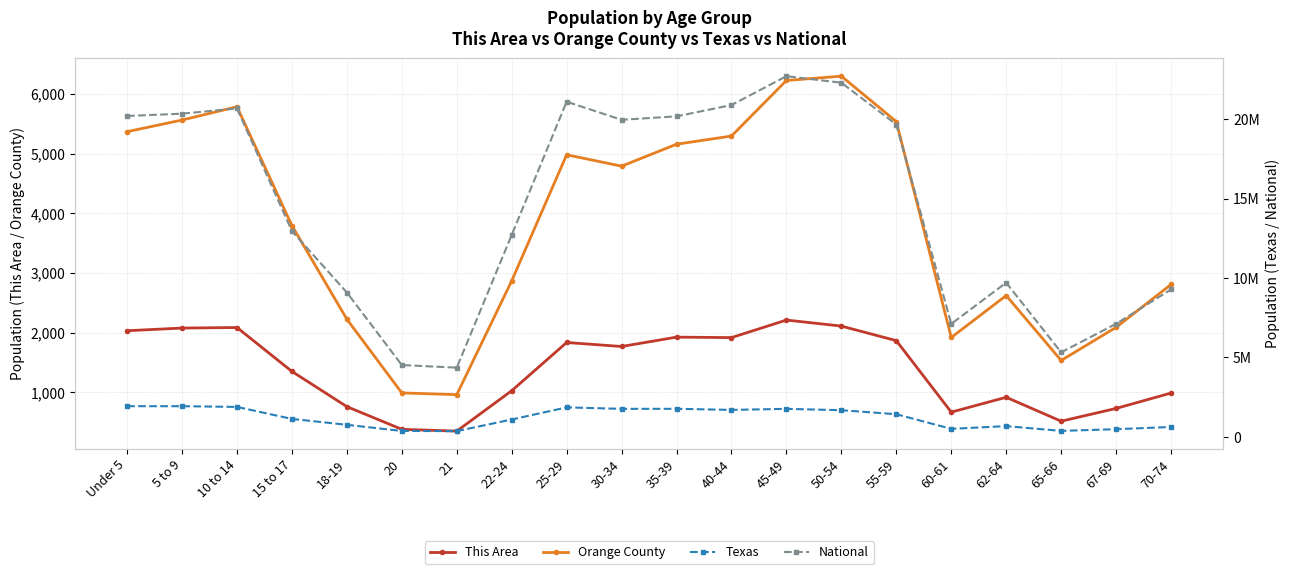

Read the Texas value at 25-29, to the nearest 100.

1853000